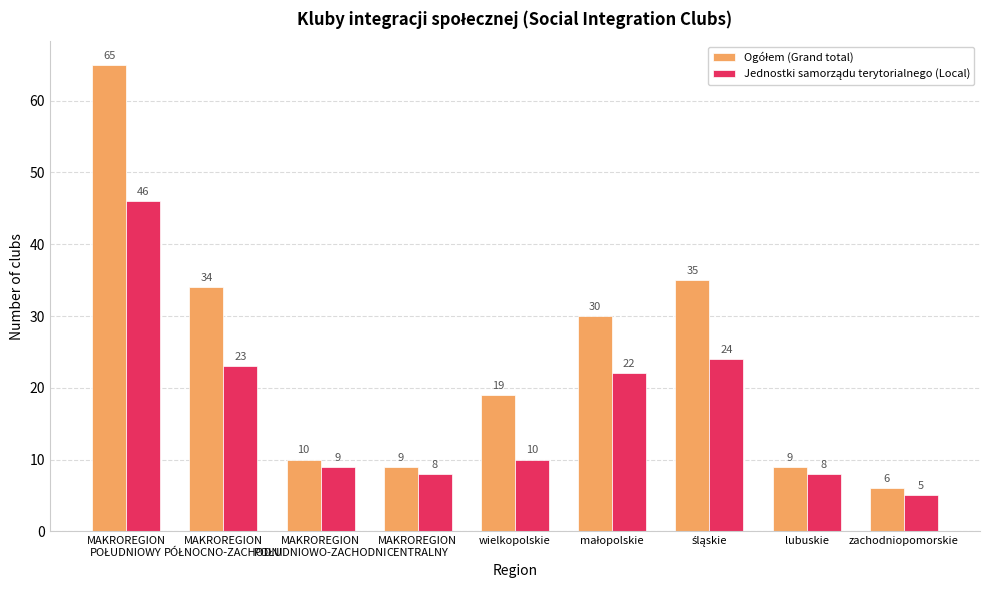

At how many categories does at least one series exceed 14?

5